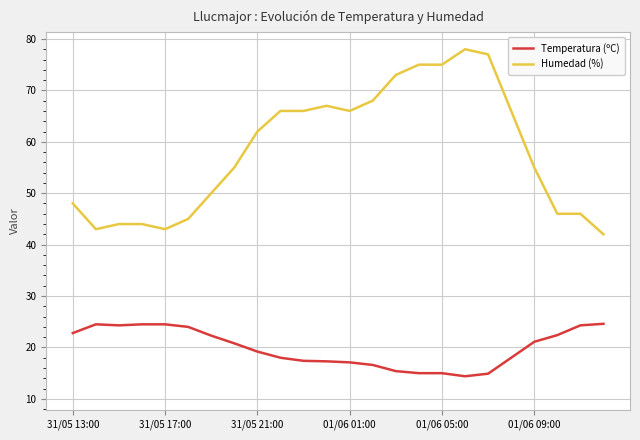

What is the highest value of the Humedad (%) series?

78.0